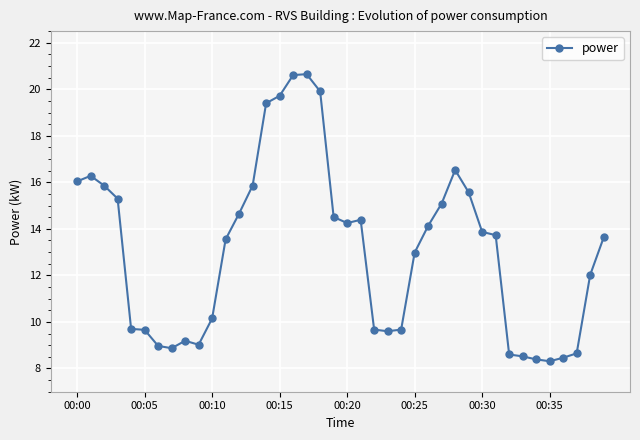

What is the value of the 16th point from the left?

19.7